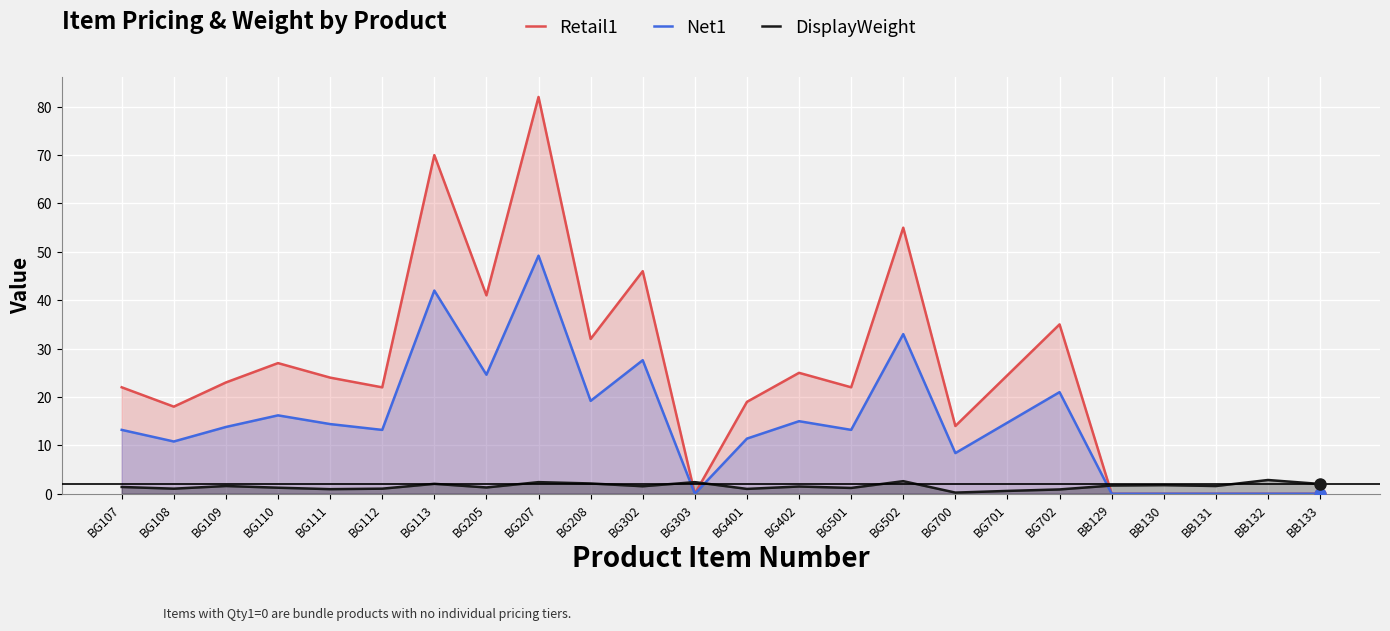

What is the difference between the maximum and minimum values in the Retail1 series?

82.0